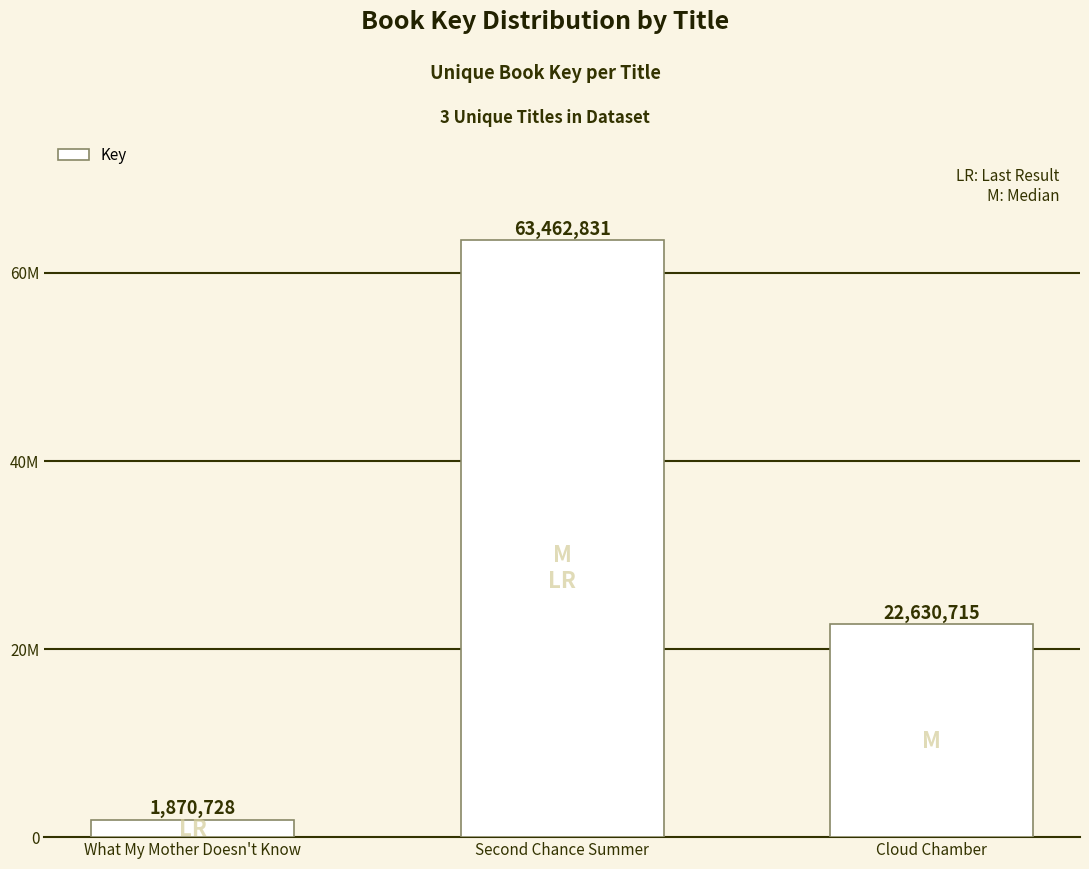

Does the chart contain any negative values?

No